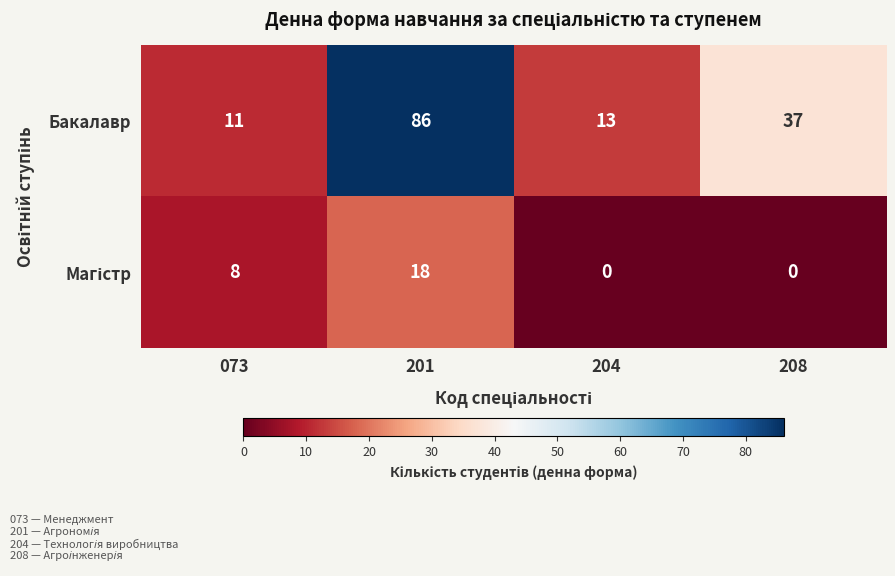

Rank the categories by Бакалавр value from lowest to highest.

073, 204, 208, 201